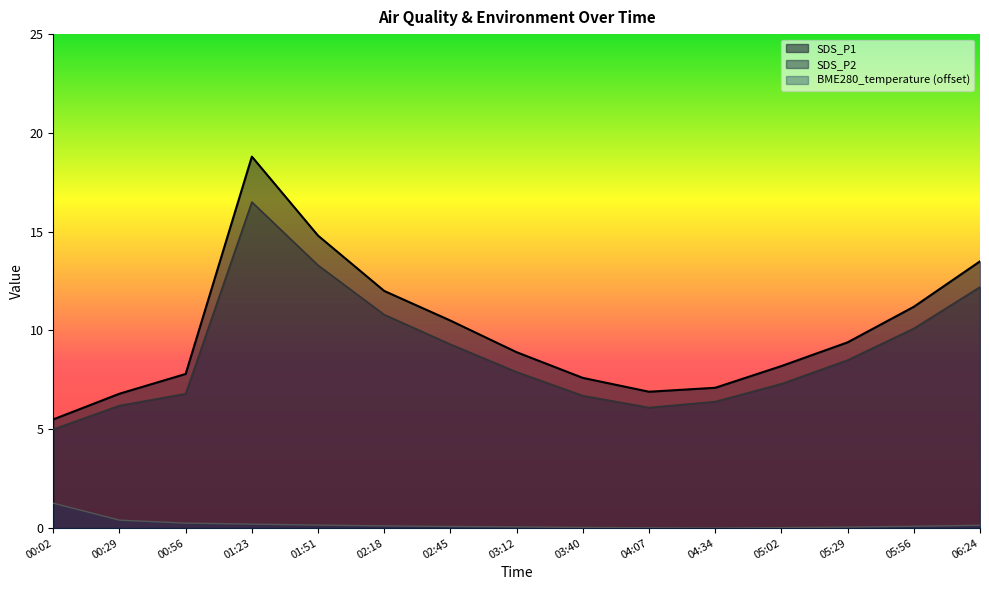

Is the value of SDS_P2 at 02:45 greater than the value of SDS_P1 at 00:02?

Yes